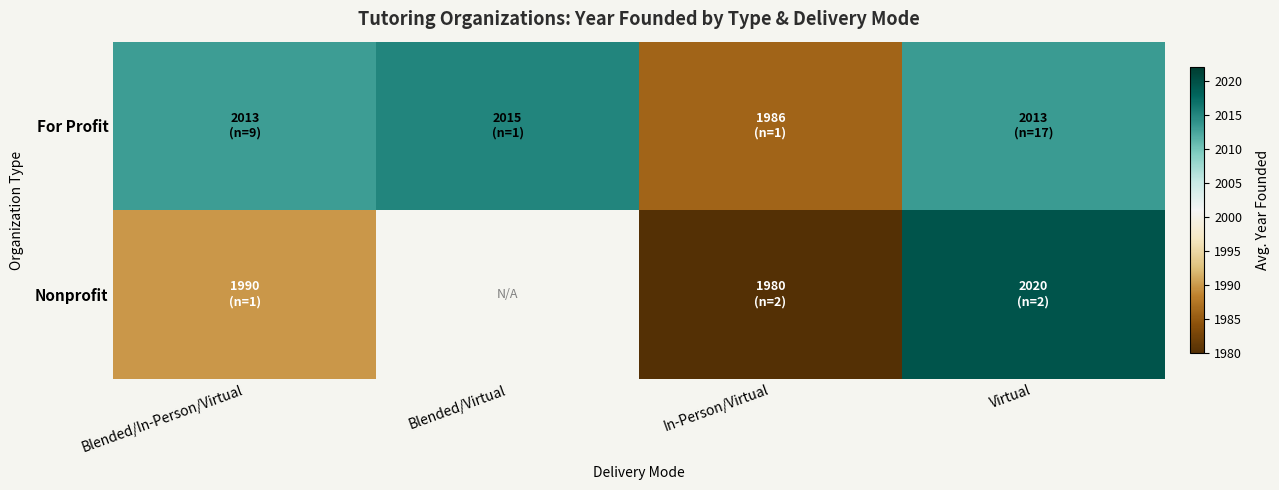

Which label corresponds to the largest value in the chart?

Virtual